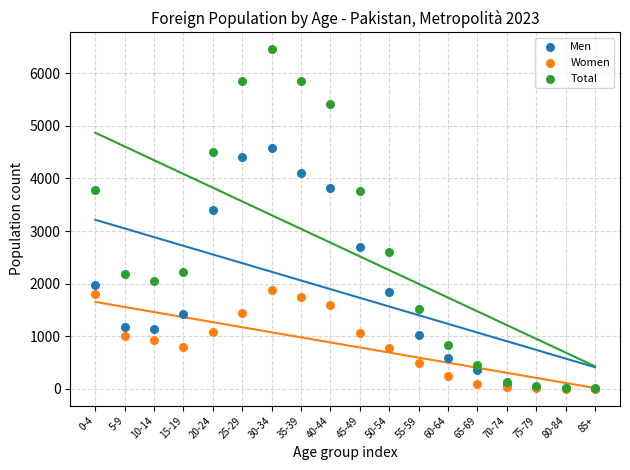

Across all series, what Y value is closest to 3227?

3409